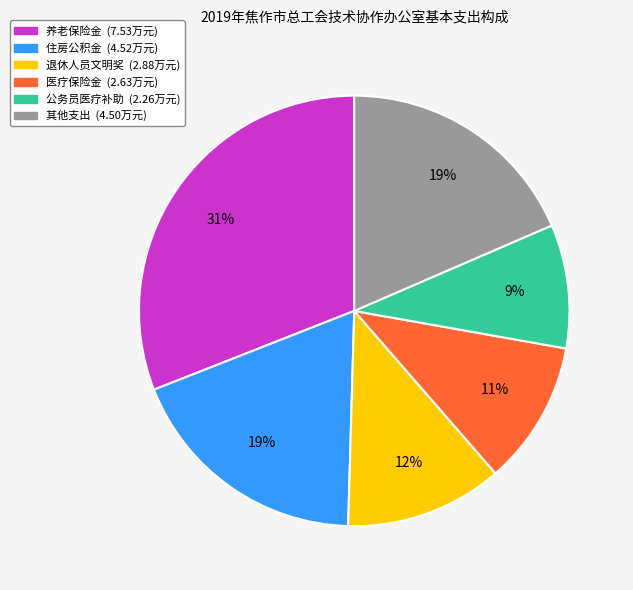

Is there a majority slice in this chart?

No